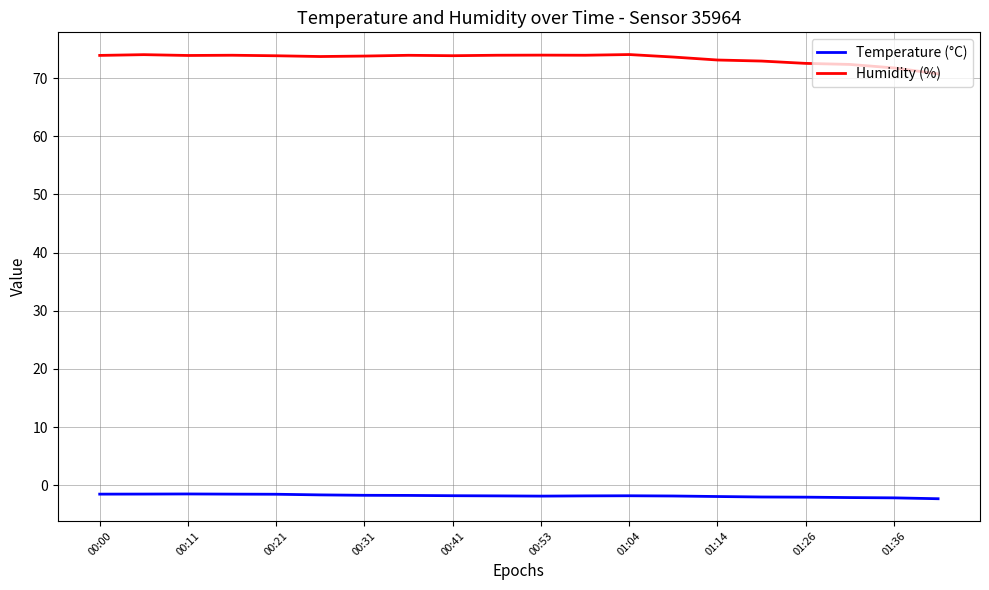

True or false: Humidity (%) and Temperature (°C) intersect in this chart.

False